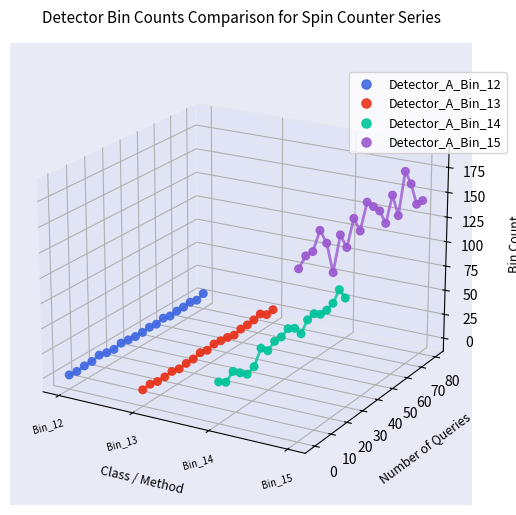

Which series has the largest total across all categories?

Detector_A_Bin_15